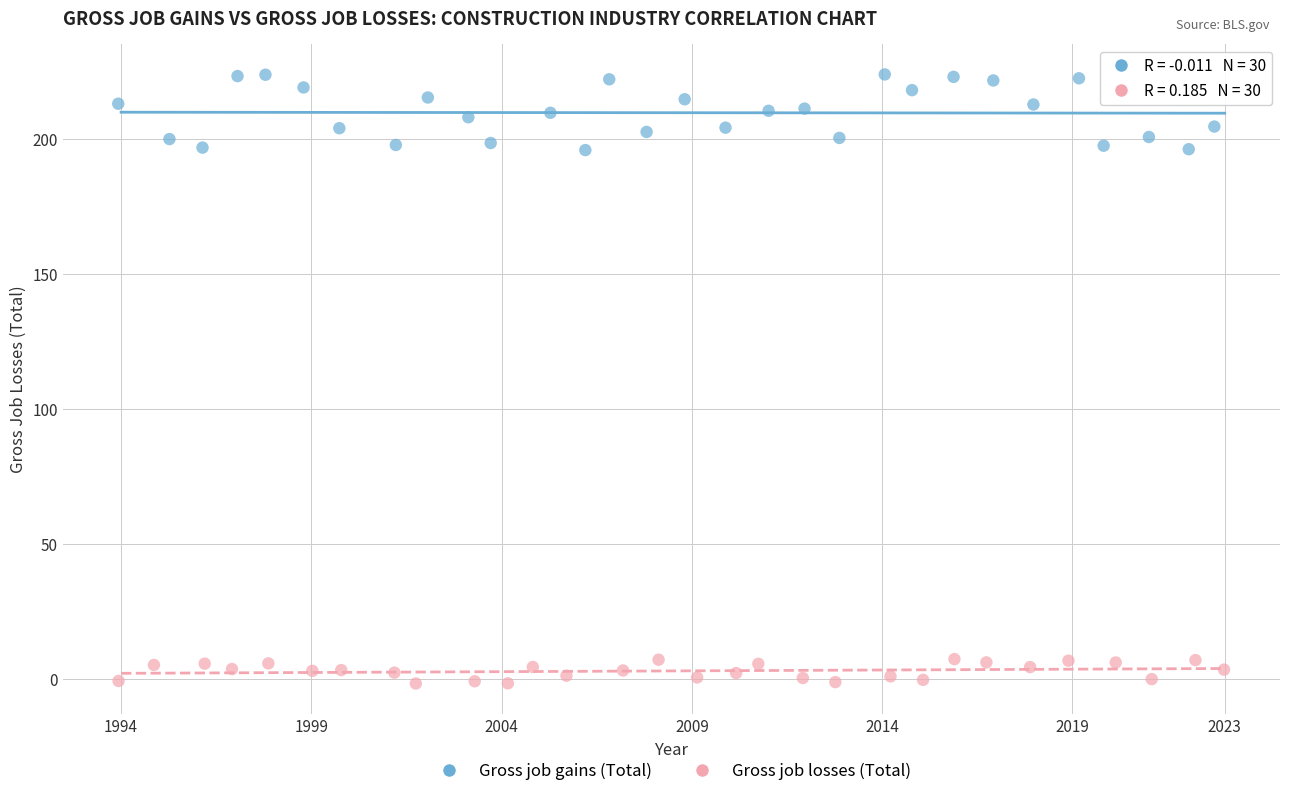

What are all the series names shown in the legend?

Gross job gains (Total), Gross job losses (Total)